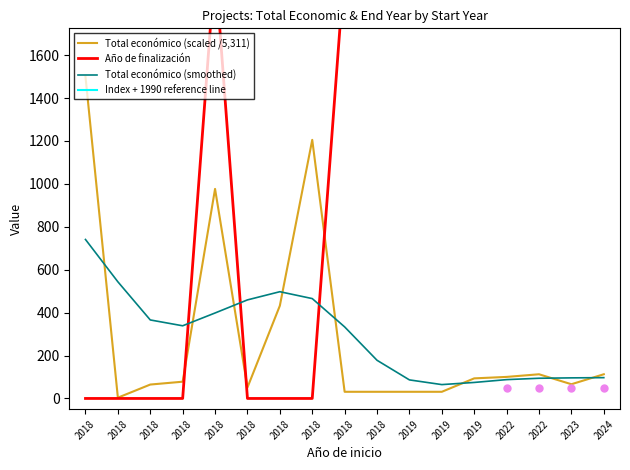

Rank the categories by Año de finalización value from highest to lowest.

2024, 2022, 2022, 2023, 2019, 2018, 2018, 2019, 2019, 2018, 2018, 2018, 2018, 2018, 2018, 2018, 2018